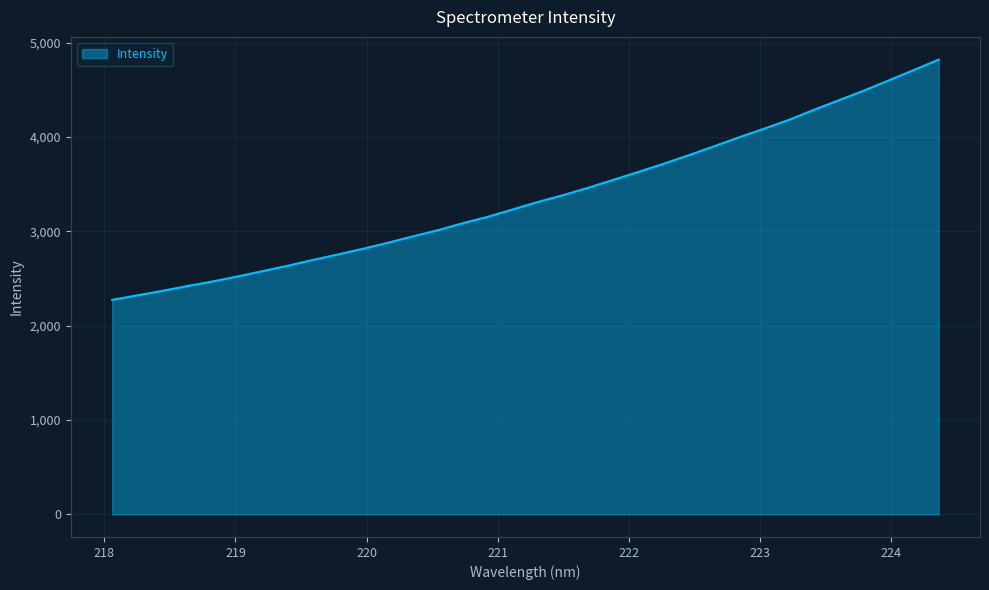

What is the maximum value shown in the chart?

4818.6